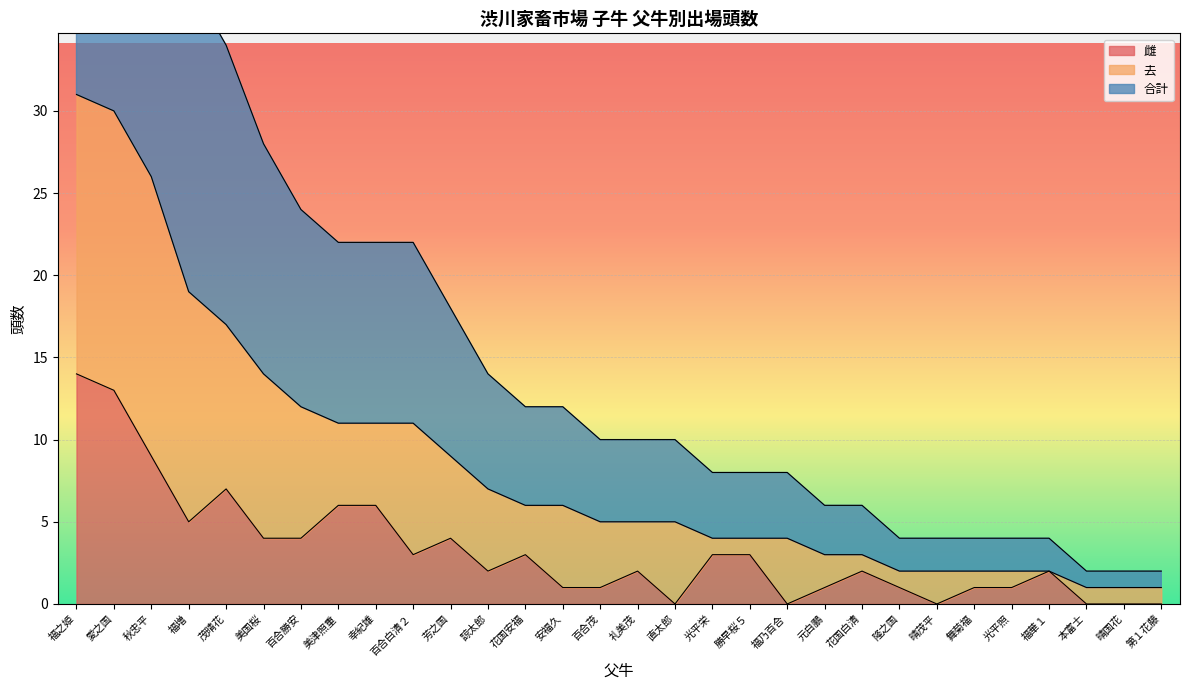

Where does the 雌 series first go above 2?

福之姫